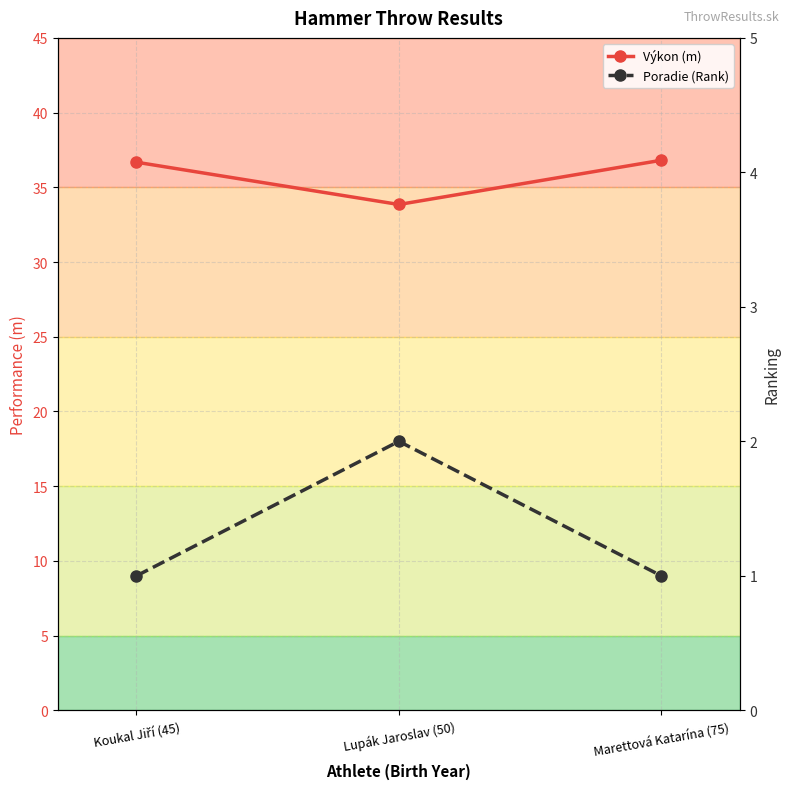

Between Lupák Jaroslav (50) and Marettová Katarína (75), which series saw the biggest shift?

Výkon (m)